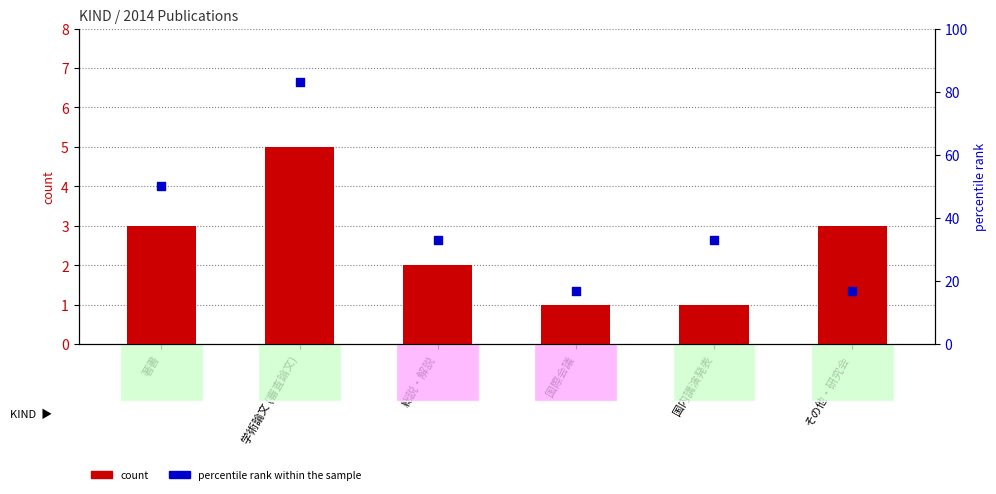

What are all the series names shown in the legend?

count, percentile rank within the sample